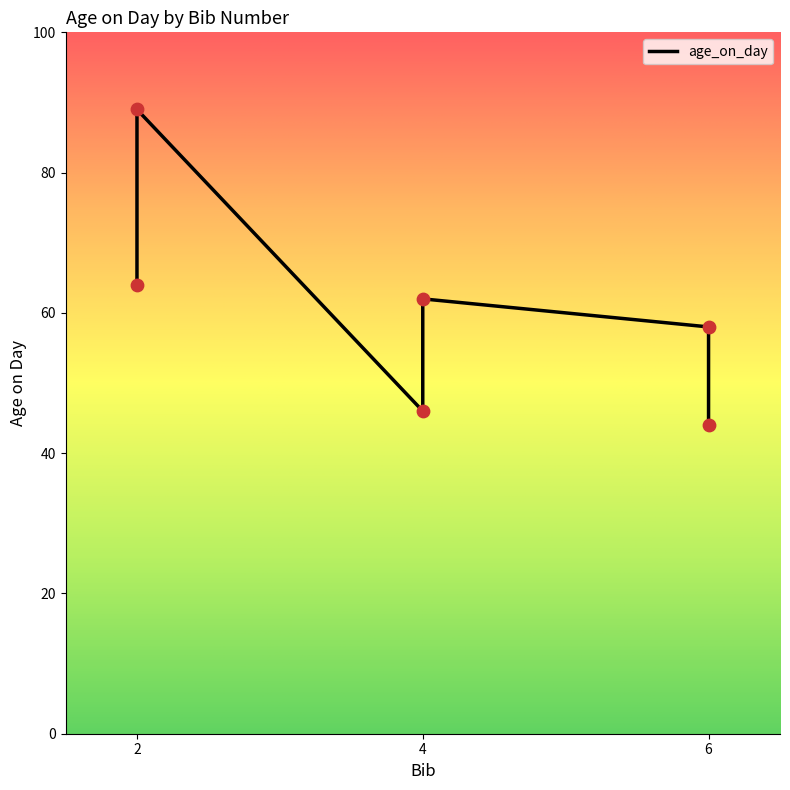

Approximately how many times larger is the value at 6 compared to 6?

1.3